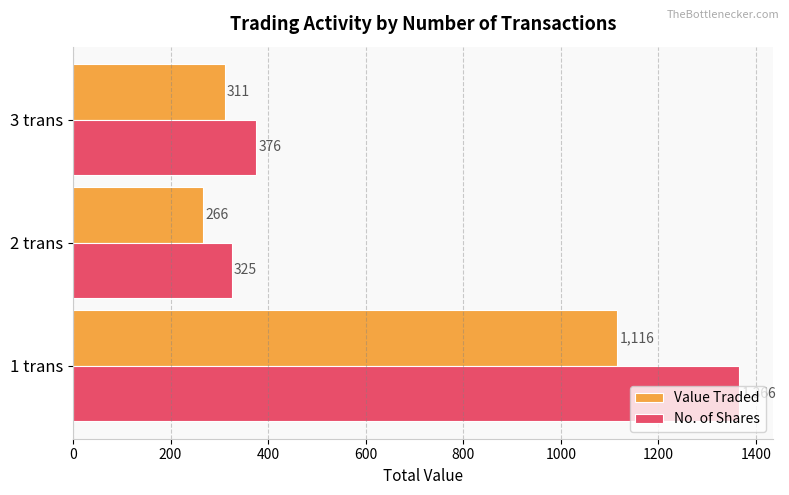

What is the difference between the highest and lowest values at 2 trans?

59